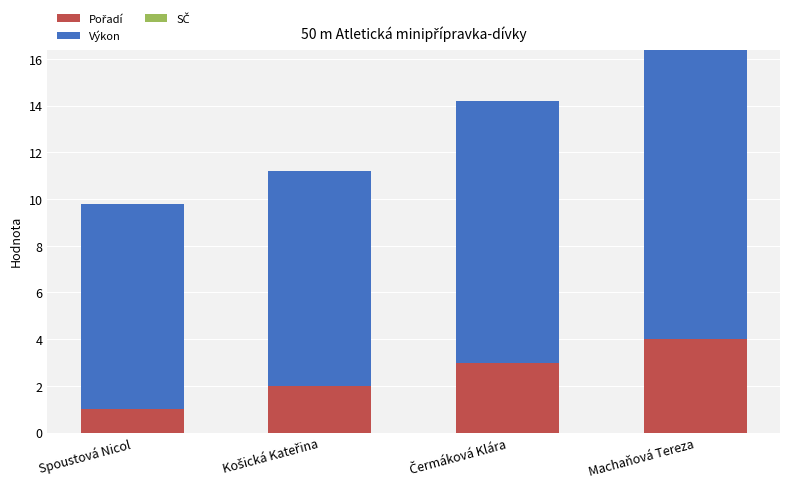

At which category is the sum across all series the highest?

Machaňová Tereza